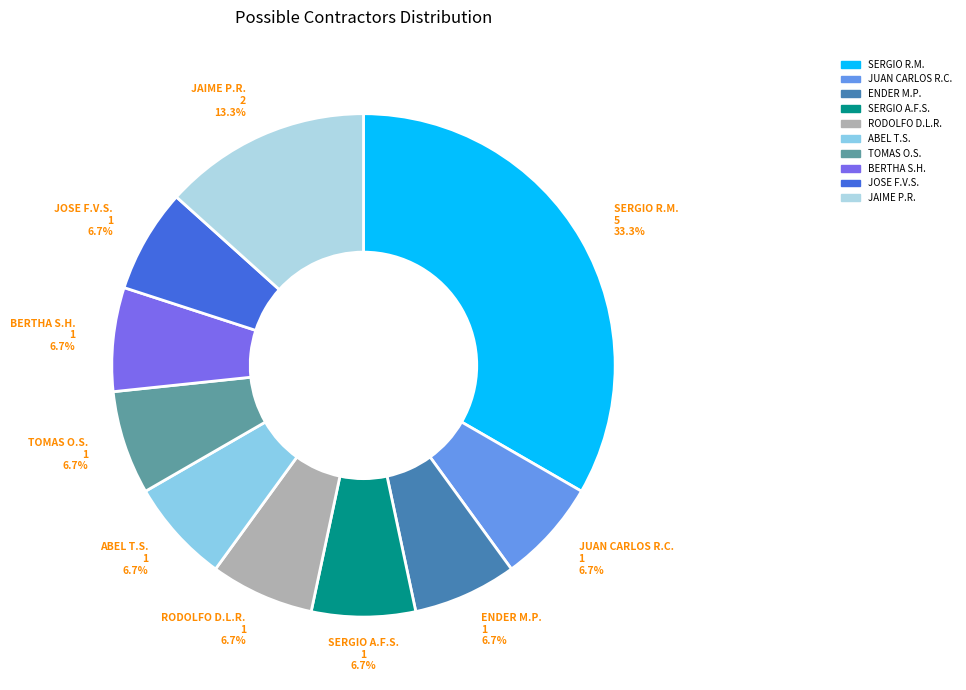

How much of the chart is everything except ABEL T.S.?

93.3%